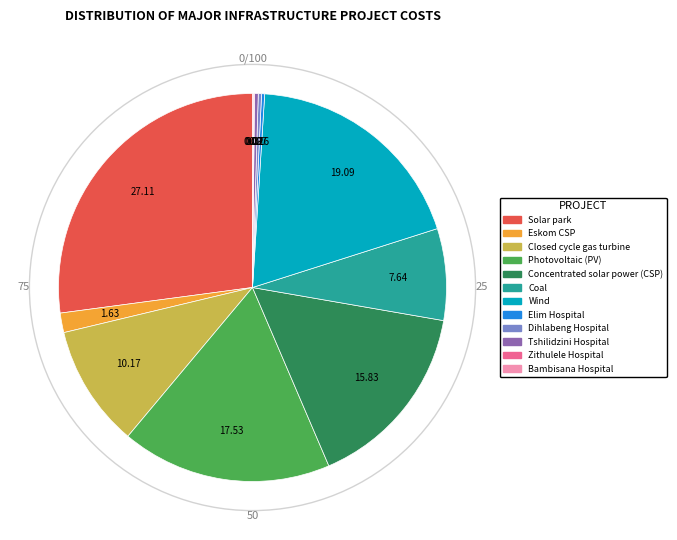

Which category has the biggest portion of the pie?

Solar park